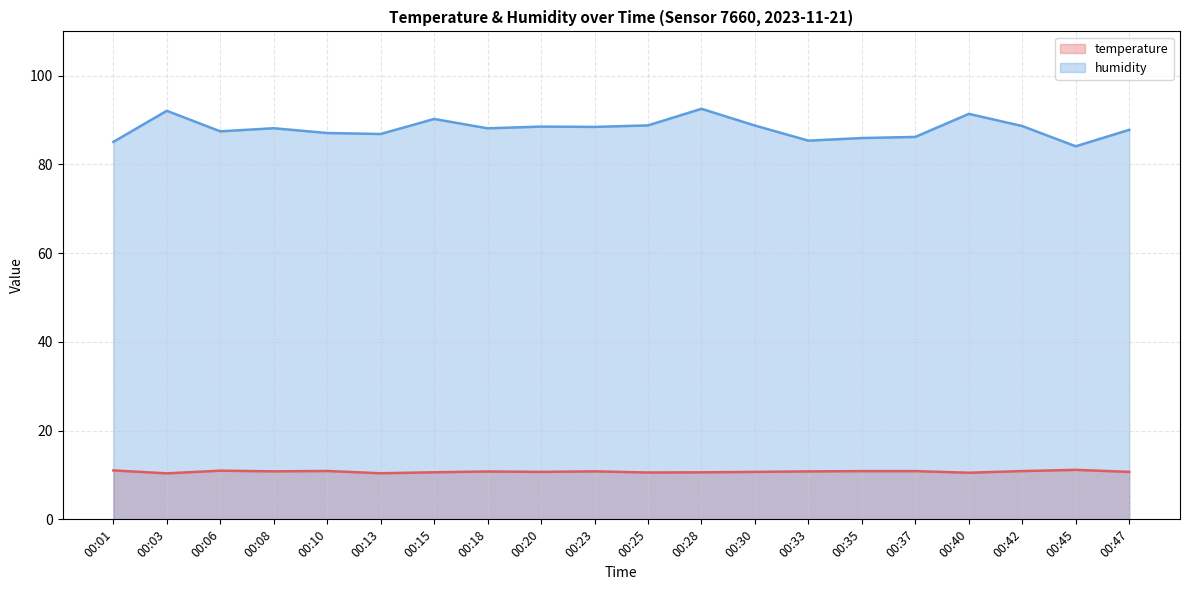

Does the chart display data point markers on the line(s)?

No